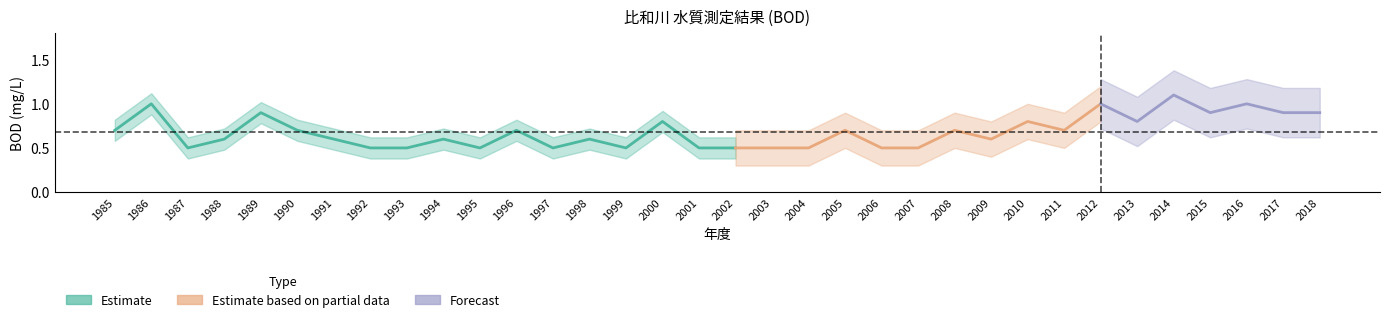

True or false: the data shows 0.3 at 1995.

False